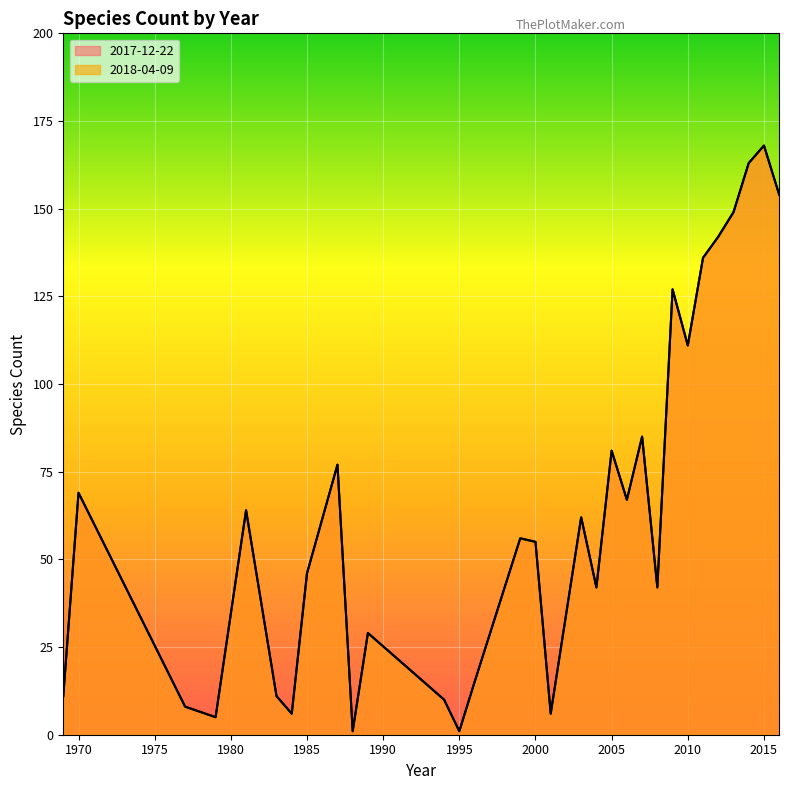

What is the total value across all series at 2009?

254